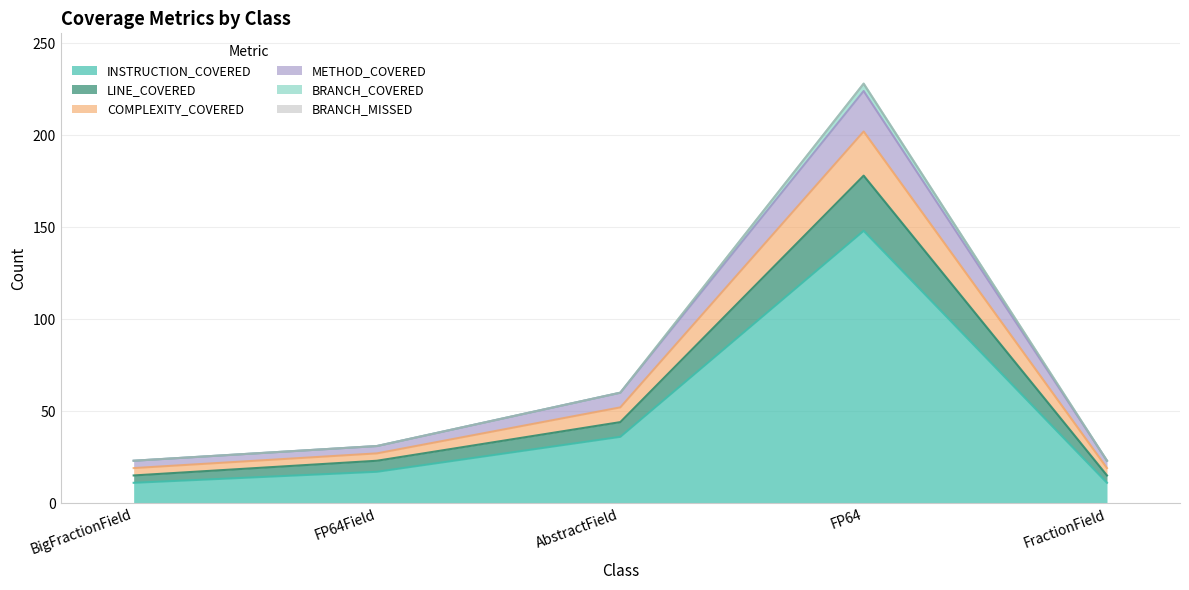

Rank the categories by METHOD_COVERED value from lowest to highest.

BigFractionField, FractionField, FP64Field, AbstractField, FP64